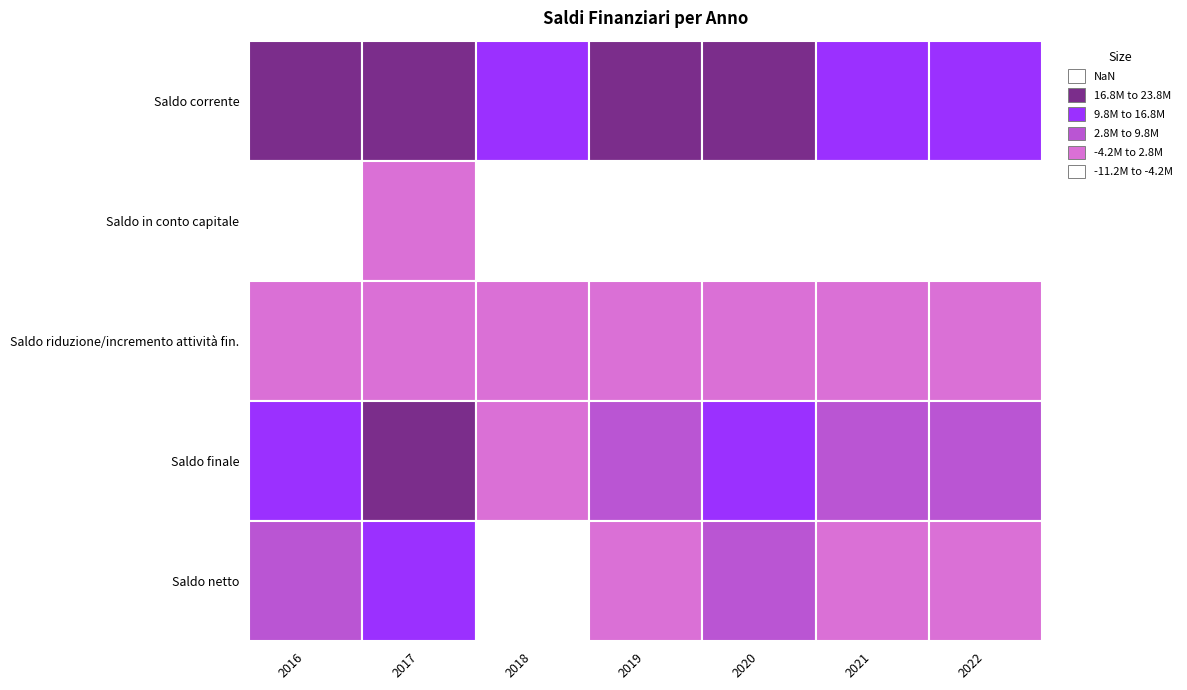

Count the number of data series in this chart.

5